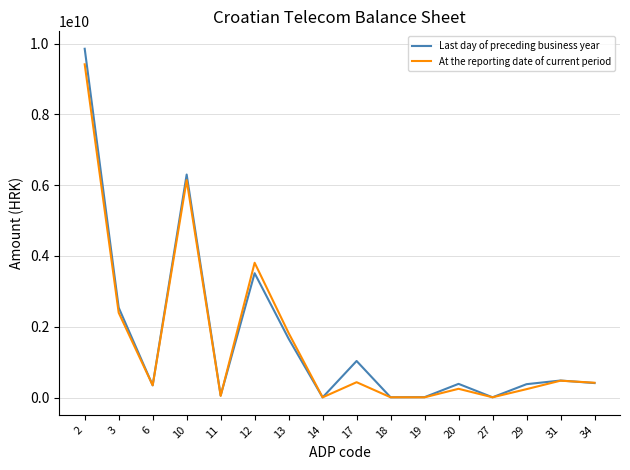

What is the maximum value shown in the chart?

9852188885